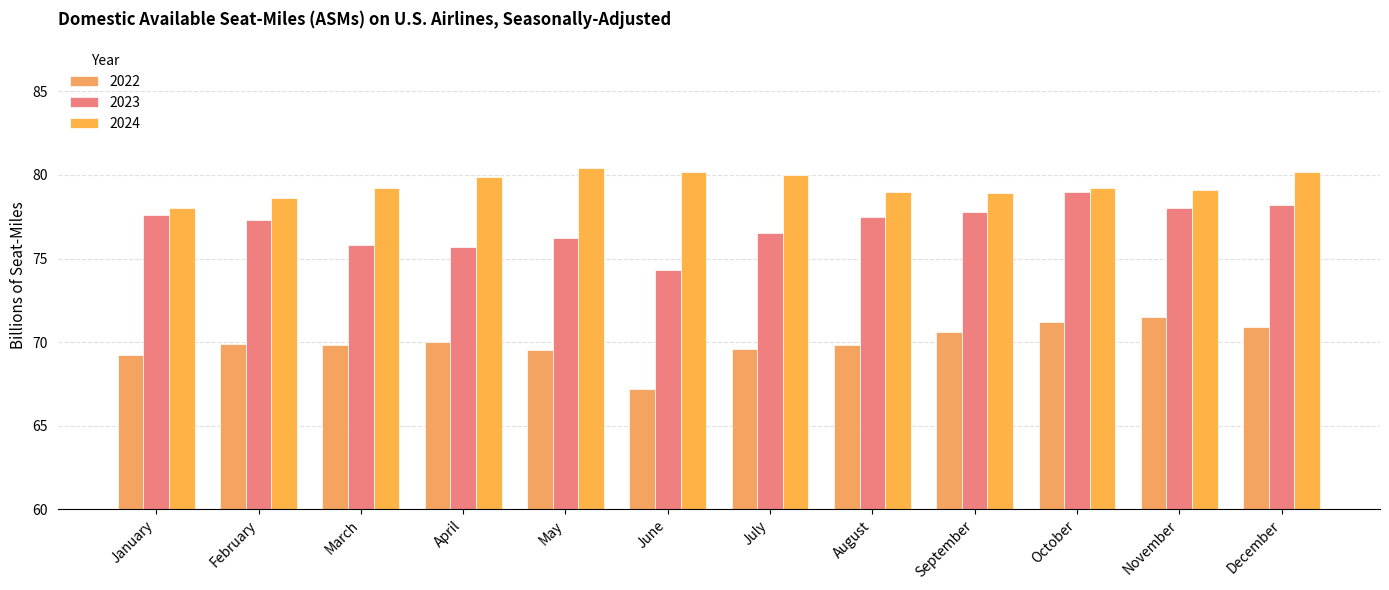

At how many categories does at least one series exceed 72?

12